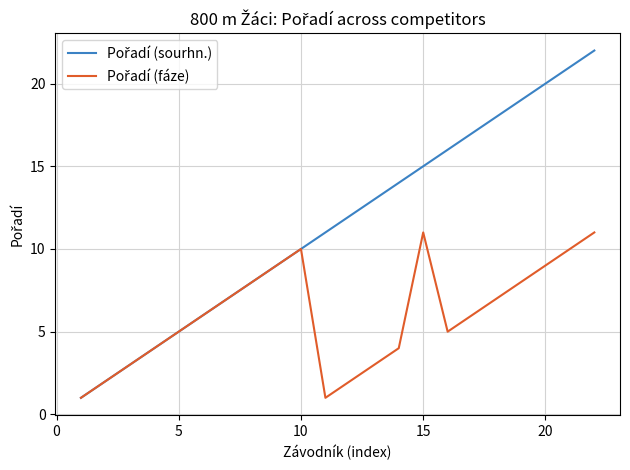

Does the chart have visible grid lines?

Yes